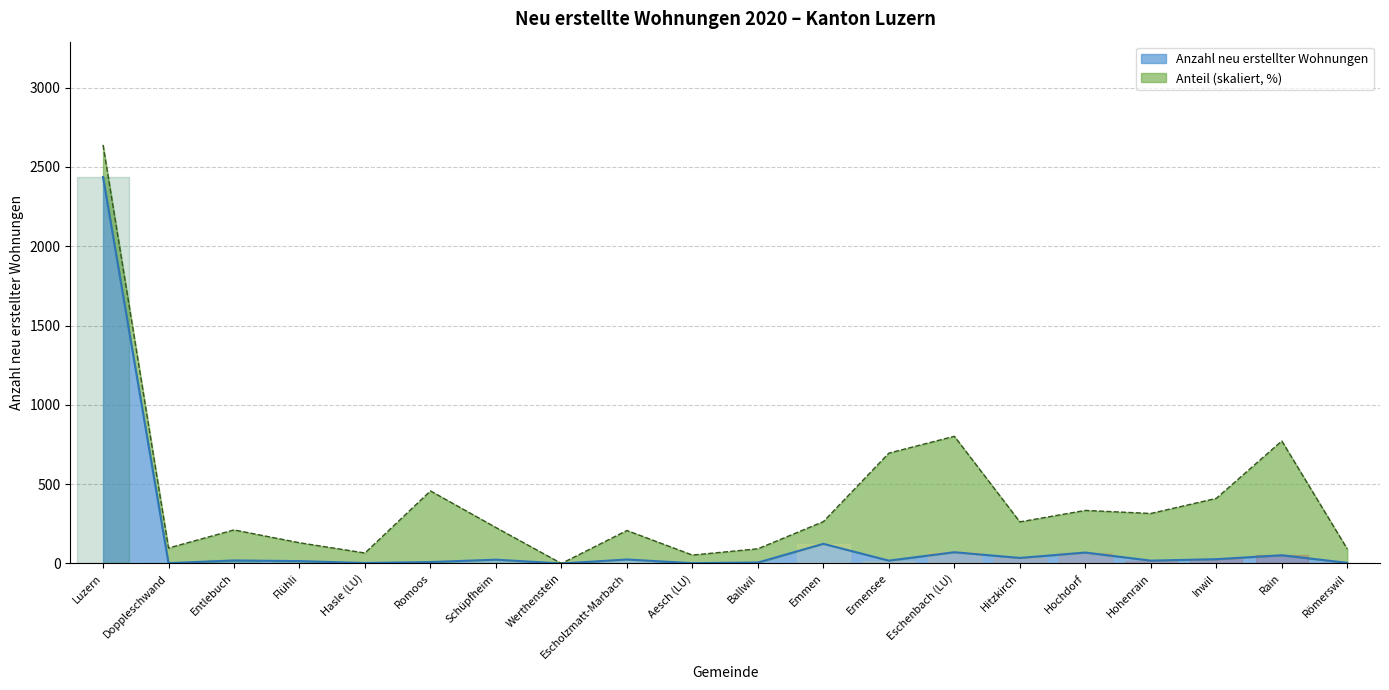

What value does the data have at Eschenbach (LU), to the nearest 50?

50